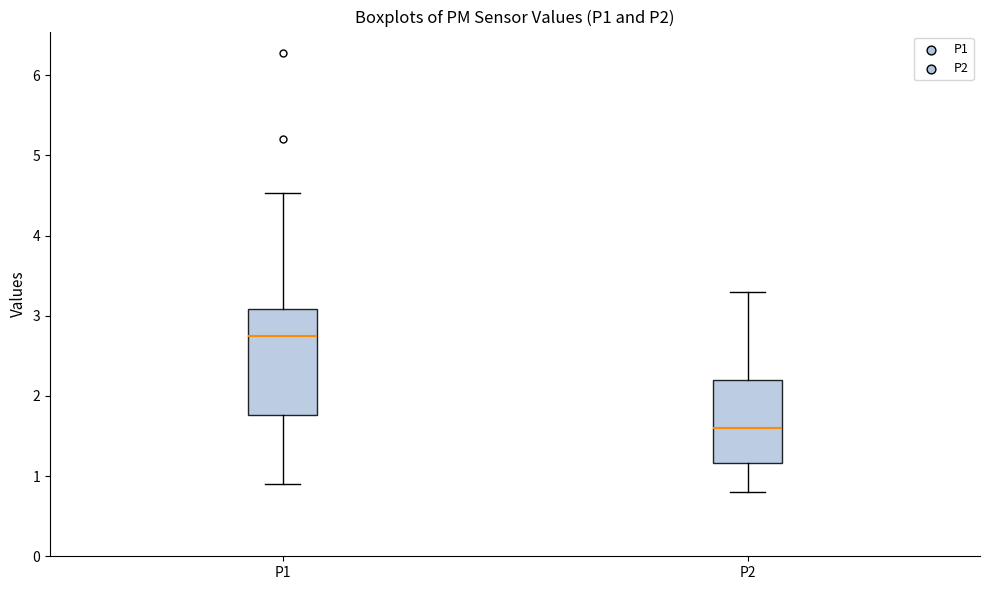

Comparing the boxes themselves (not the whiskers), which one is the tallest?

P1